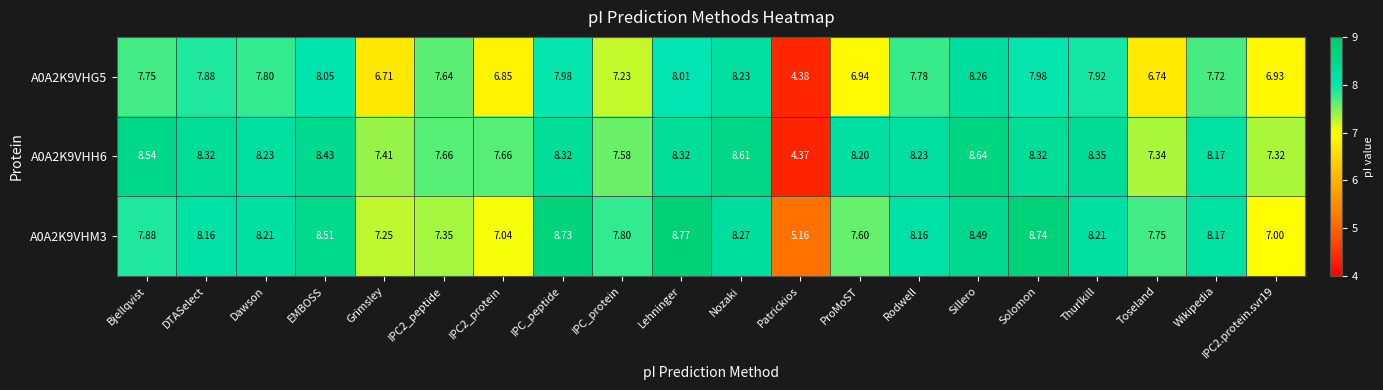

What is the difference between the highest and lowest values at Lehninger?

0.8